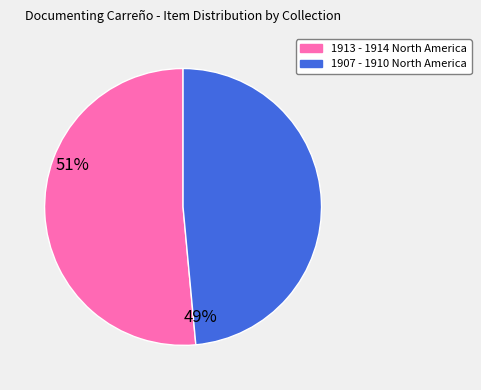

How many segments does this pie chart have?

2